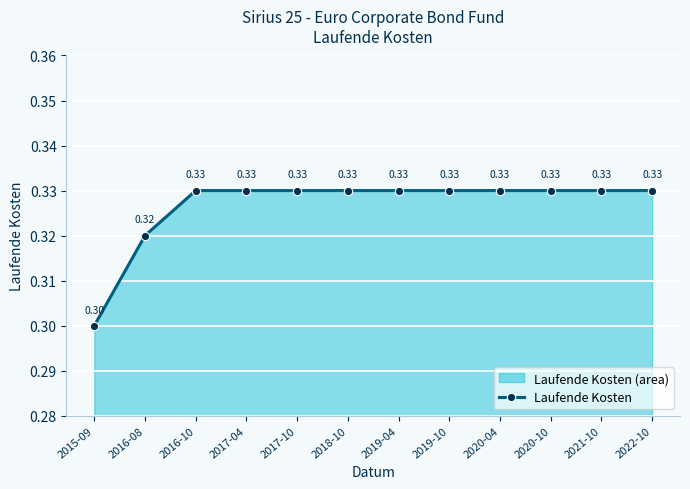

At which label is the value closest to 0?

2015-09